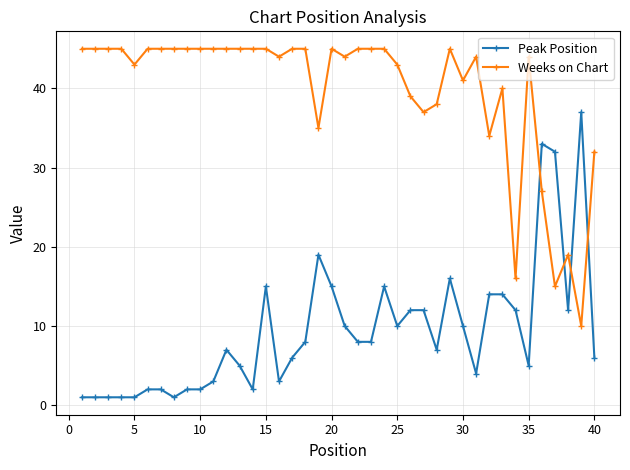

What is the average value of the Weeks on Chart series?

40